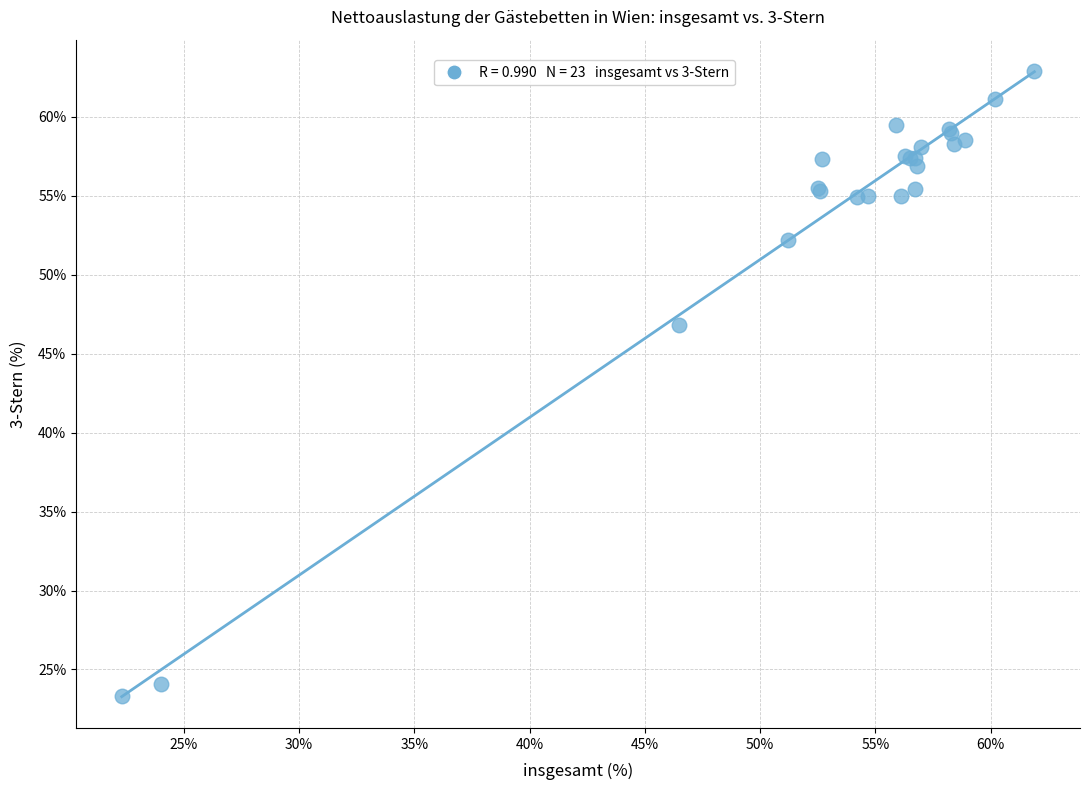

What Y value in the scatter plot is closest to 43?

46.8